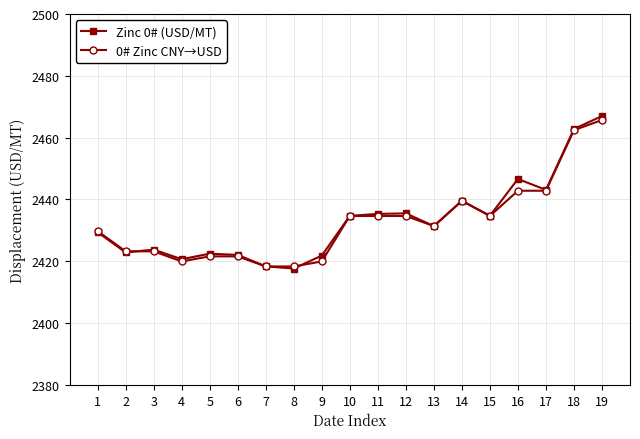

What is the lowest value of the 0# Zinc CNY→USD series?

2418.3